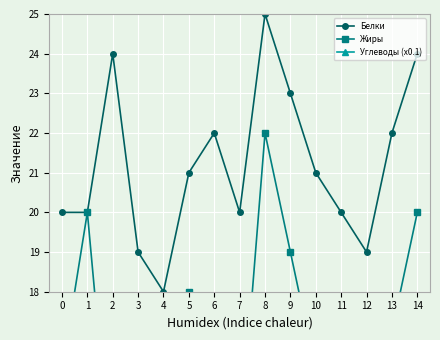

How many interior local peaks does the Белки series have?

3